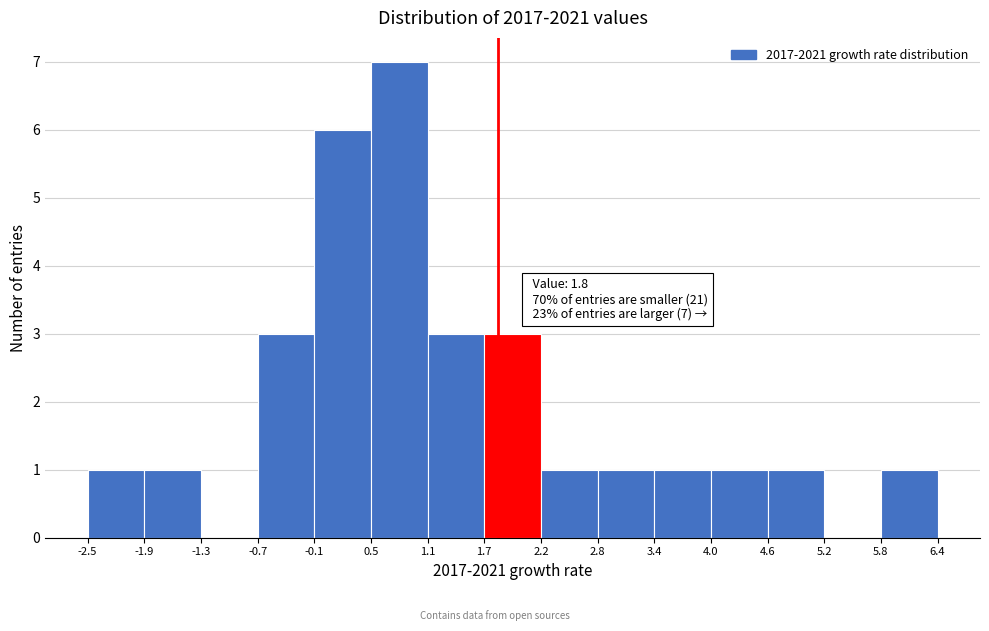

Over which range of the x-axis is the bar tallest?

0.5 to 1.1